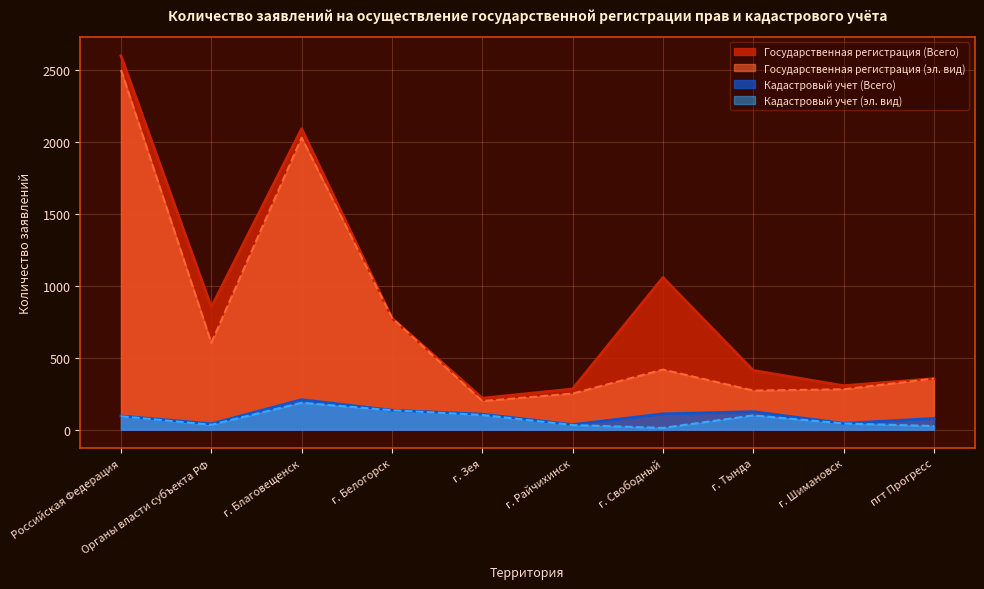

Read the Государственная регистрация (эл. вид) value at г. Белогорск, to the nearest 100.

800